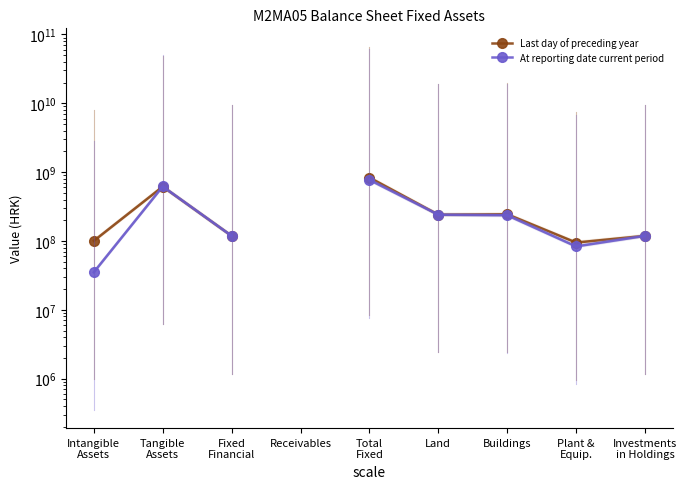

What is the difference between the maximum and minimum values in the Last day of preceding year series?

739369228.0